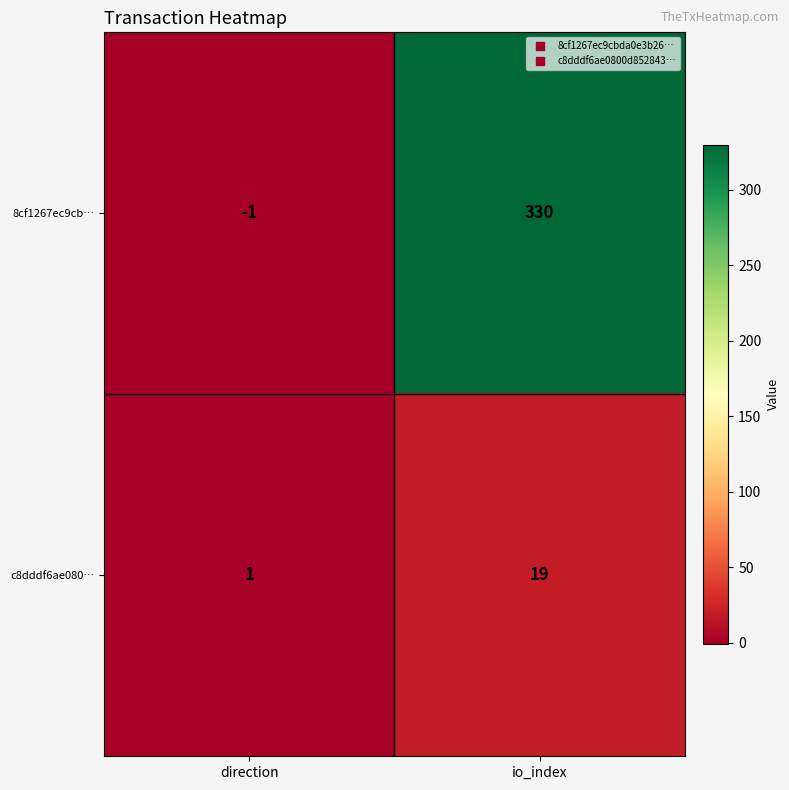

How many data points in c8dddf6ae080… are less than 19?

1